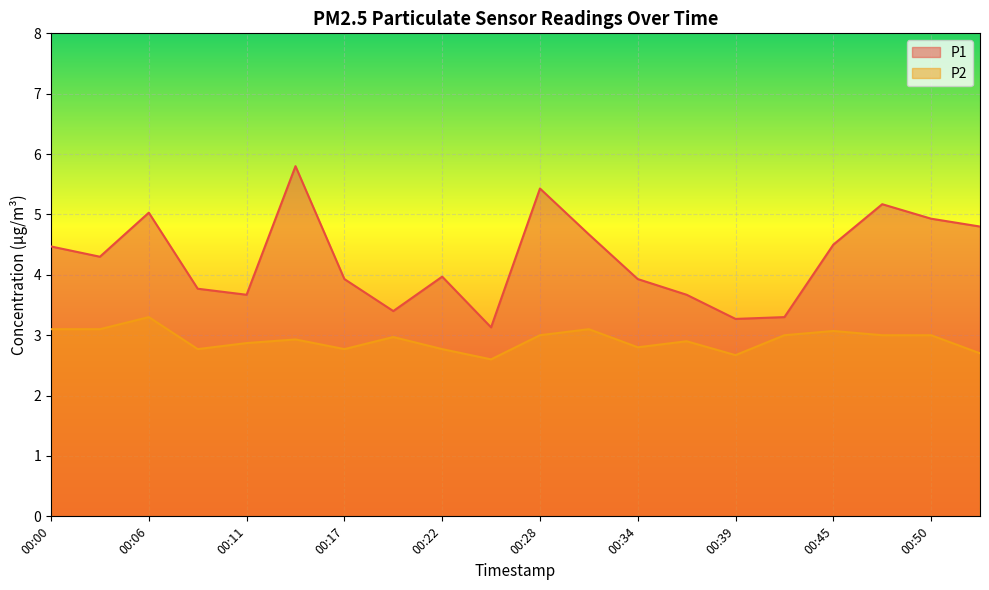

At how many categories does at least one series exceed 2?

20